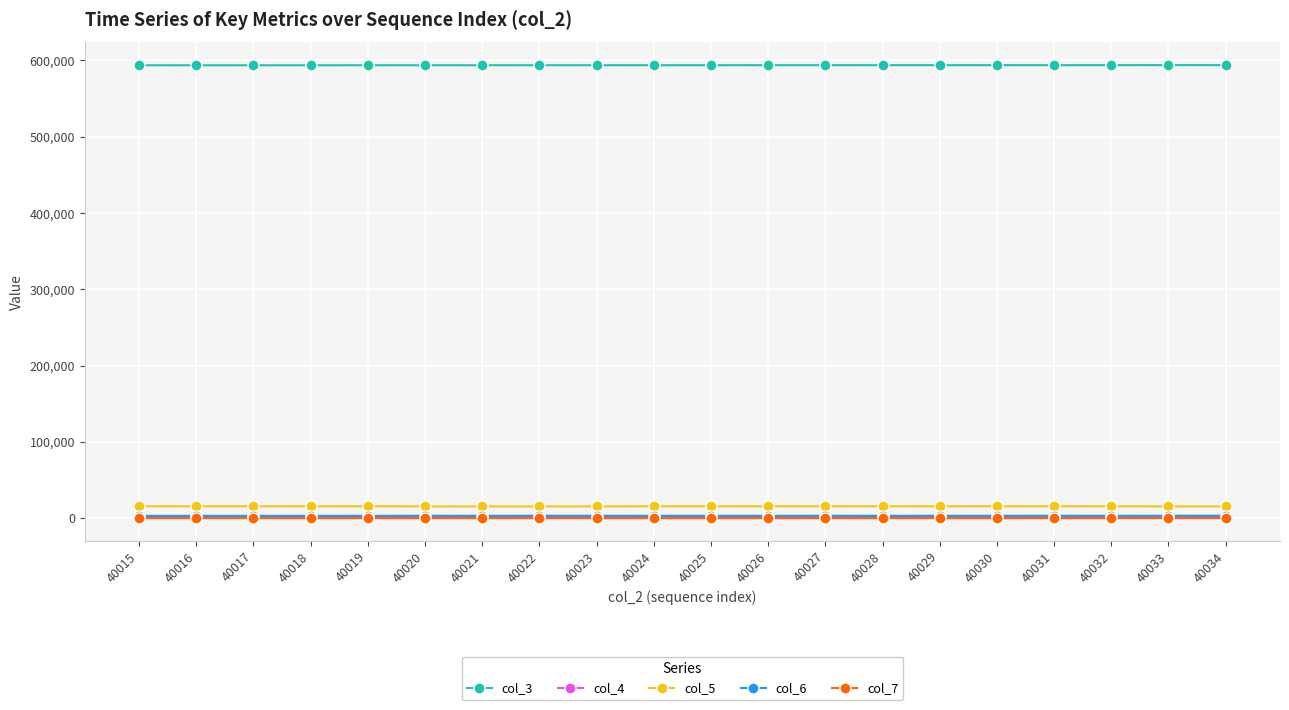

At how many categories does at least one series exceed 244905?

20